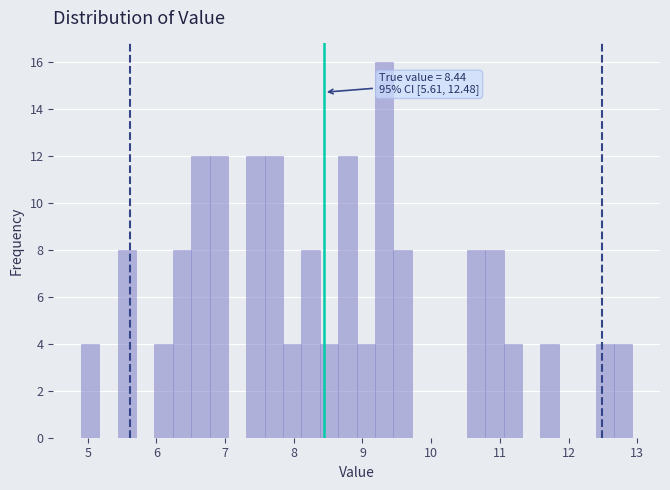

Read against the x-axis, roughly where is the centre of the tallest bar?

9.3